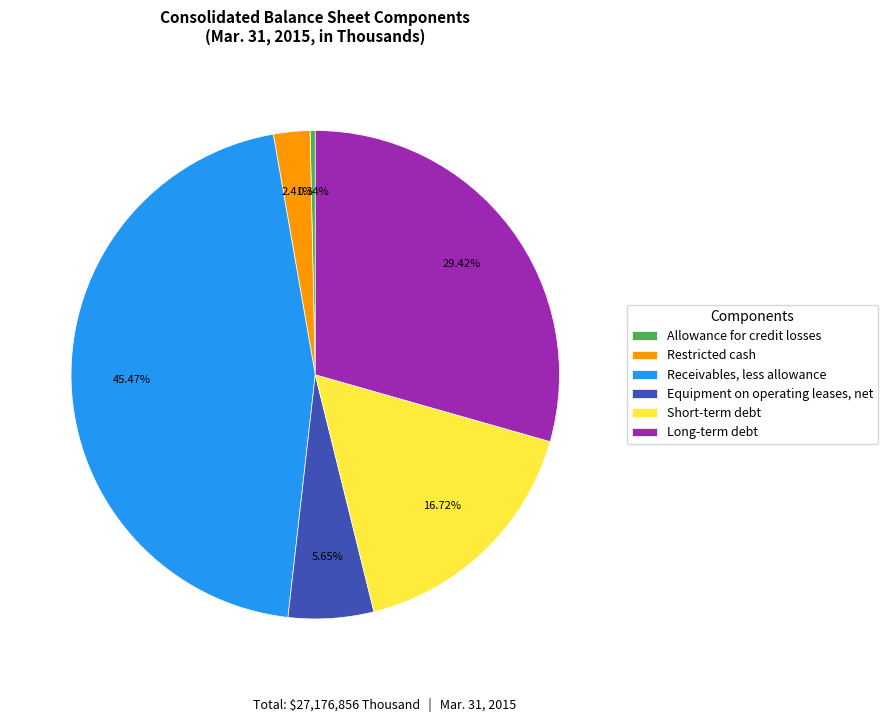

What is the smallest slice in the pie chart?

Allowance for credit losses